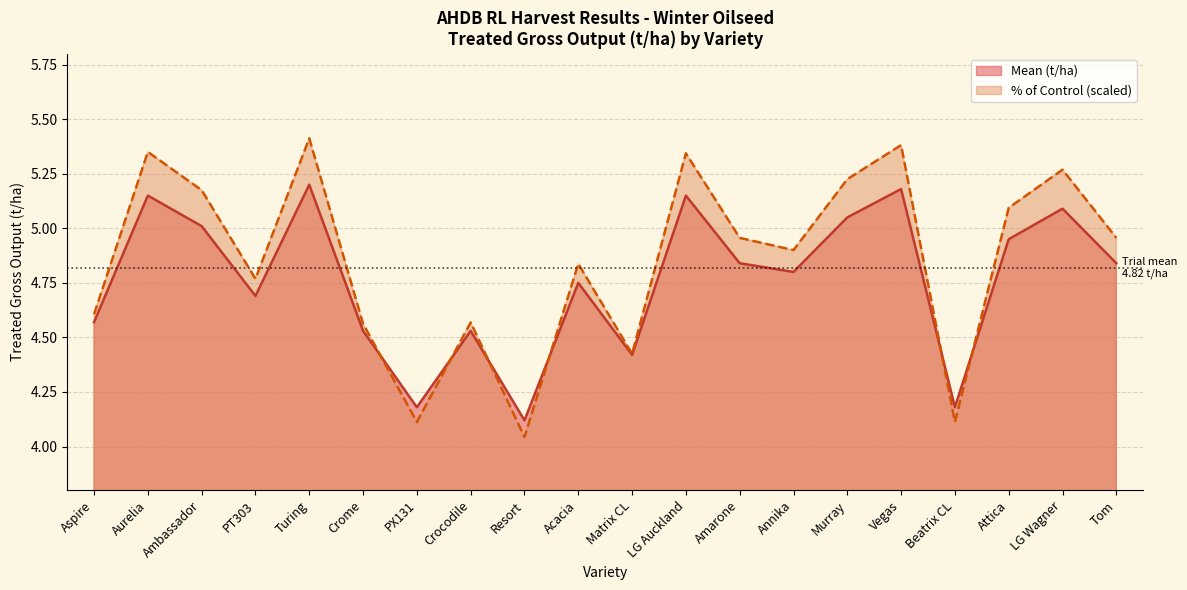

How many categories are shown in the chart?

20